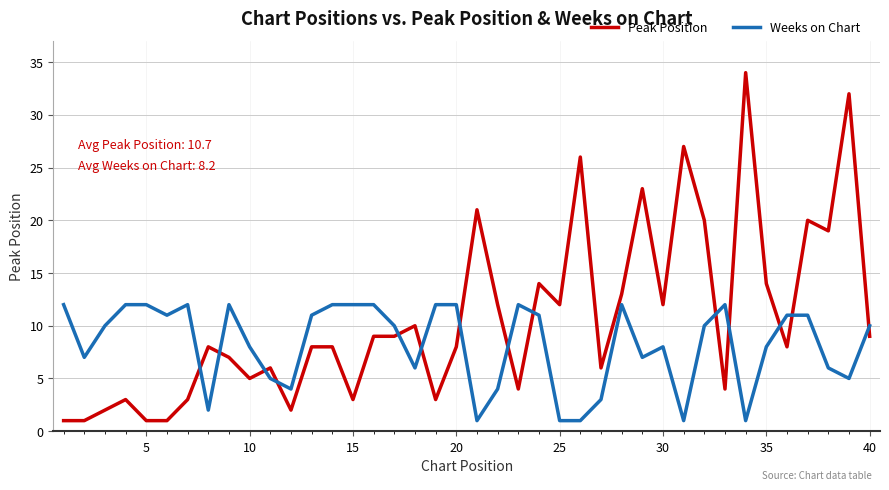

True or false: Peak Position and Weeks on Chart intersect in this chart.

True